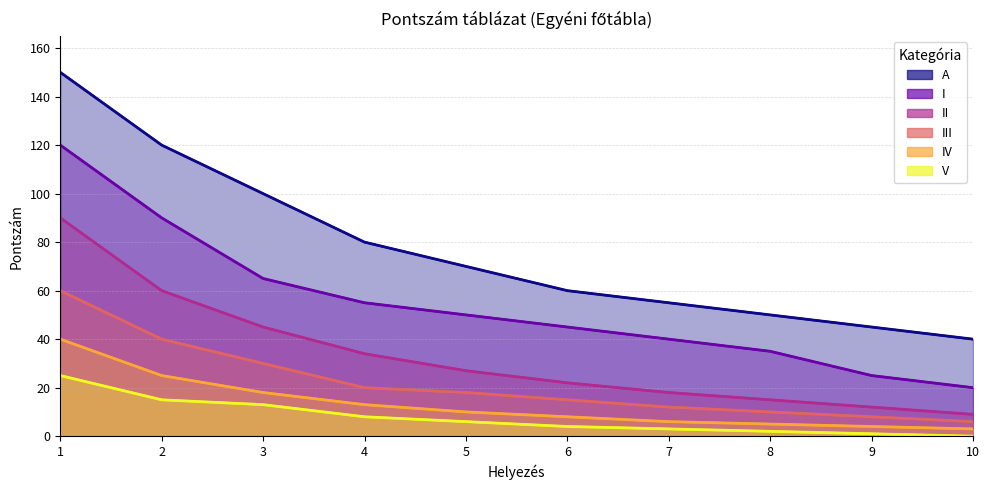

True or false: IV and II intersect in this chart.

False